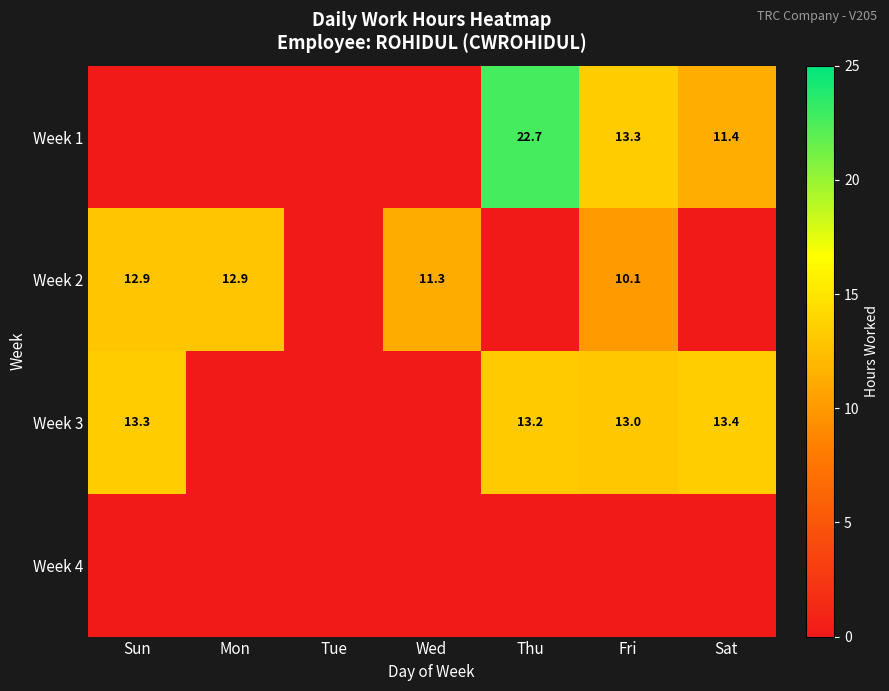

True or false: Week 1 has a value of 11.4 at Sat.

True